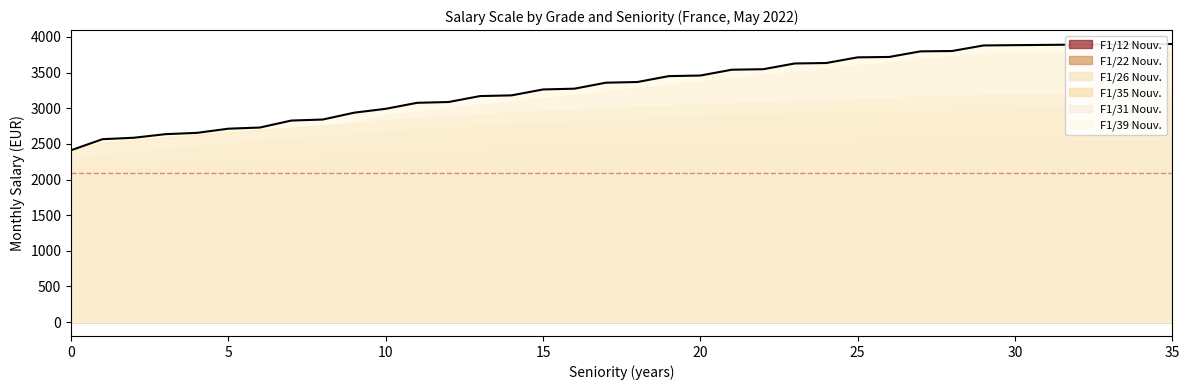

What is the sum of the F1/35 Nouv. values at 28 and 18?

6196.0